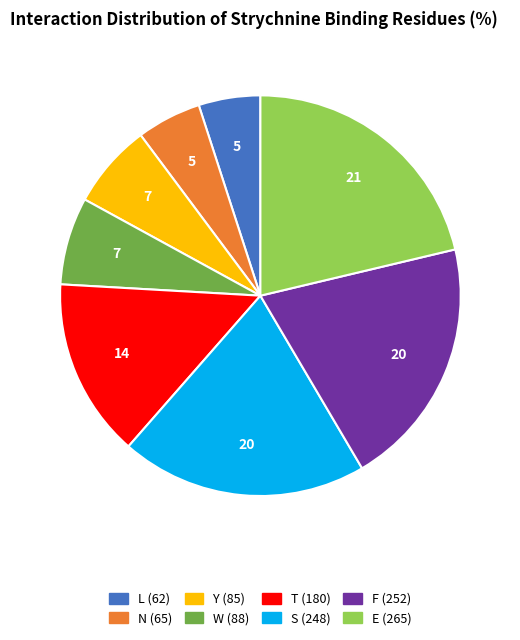

Count the number of slices in the pie.

8